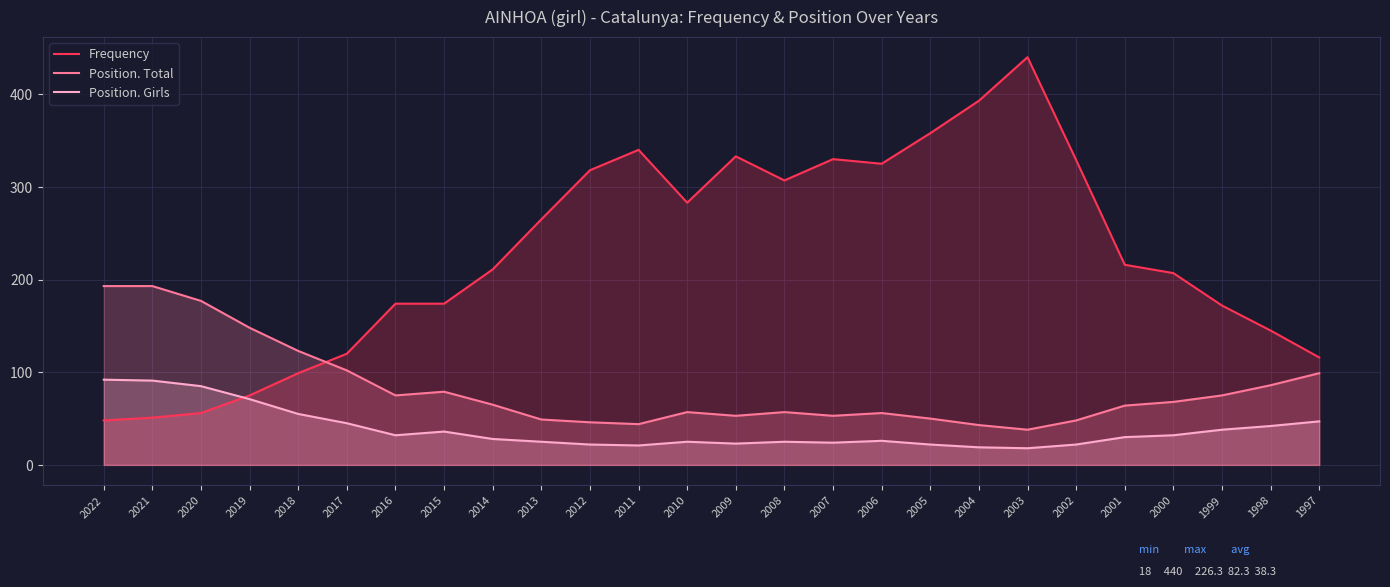

At which label does Frequency first exceed 216?

2013